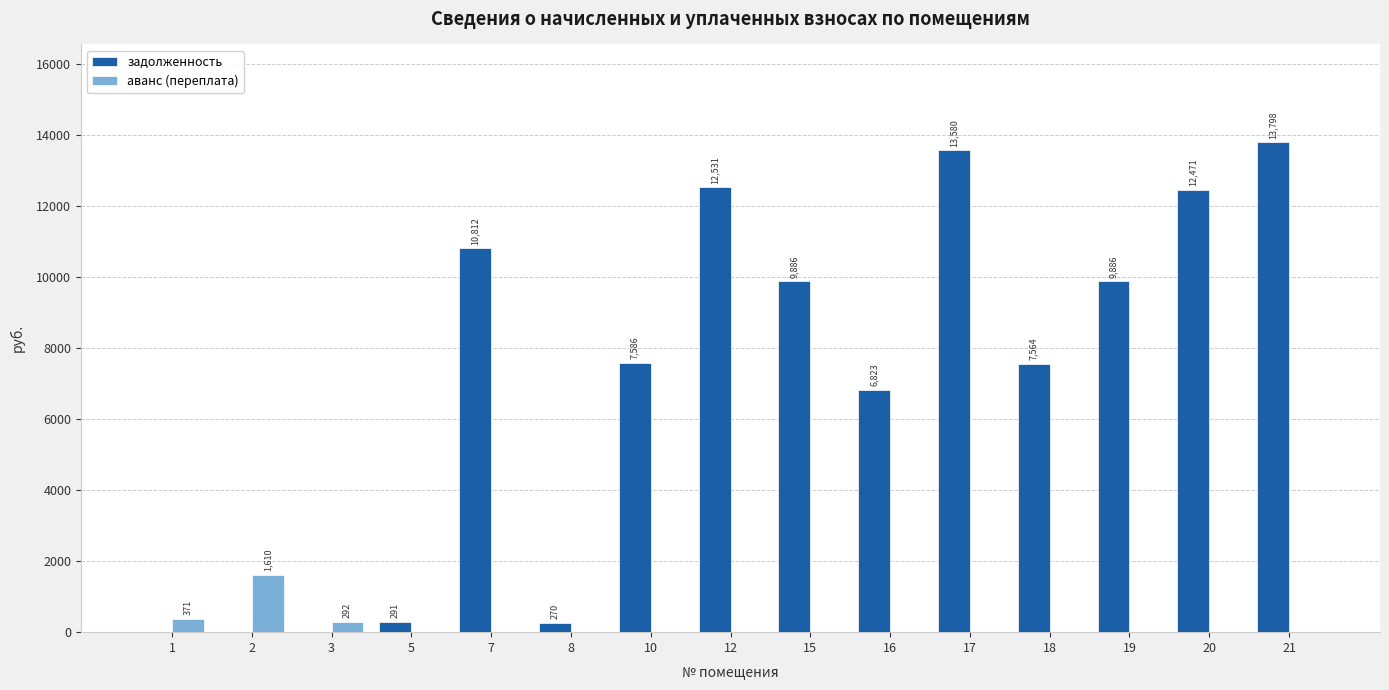

What are all the series names shown in the legend?

задолженность, аванс (переплата)